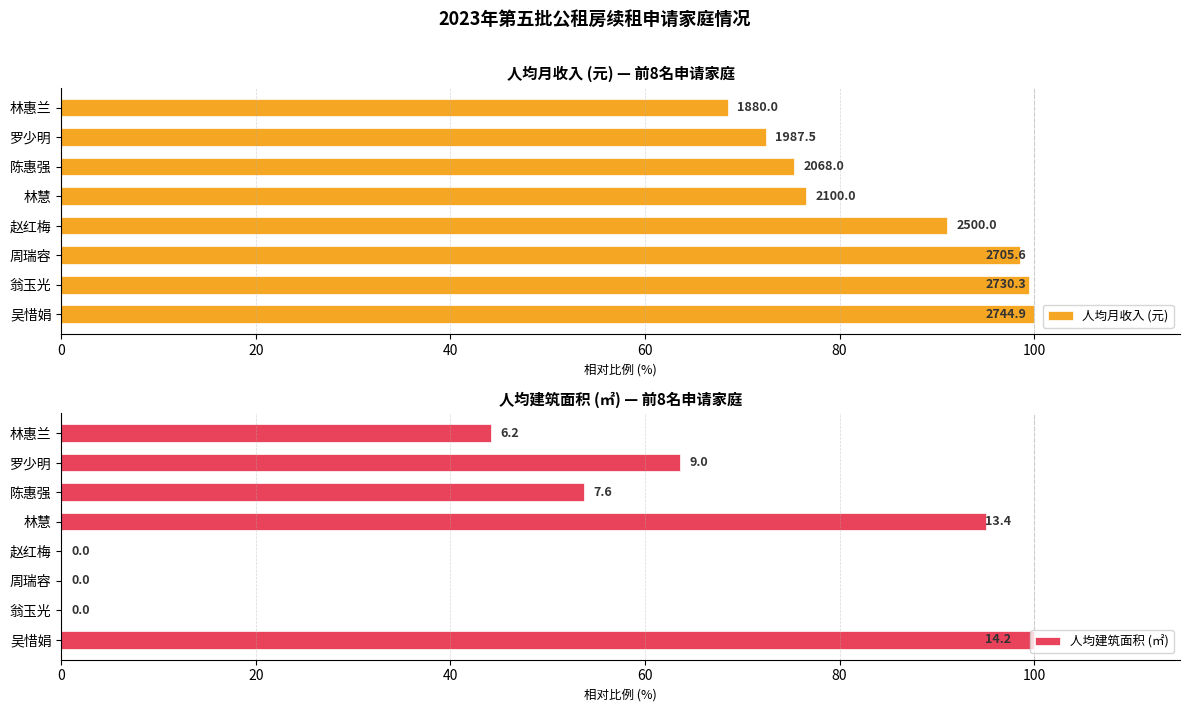

What is the difference between the maximum and minimum values in the 人均建筑面积 (㎡) series?

100.0